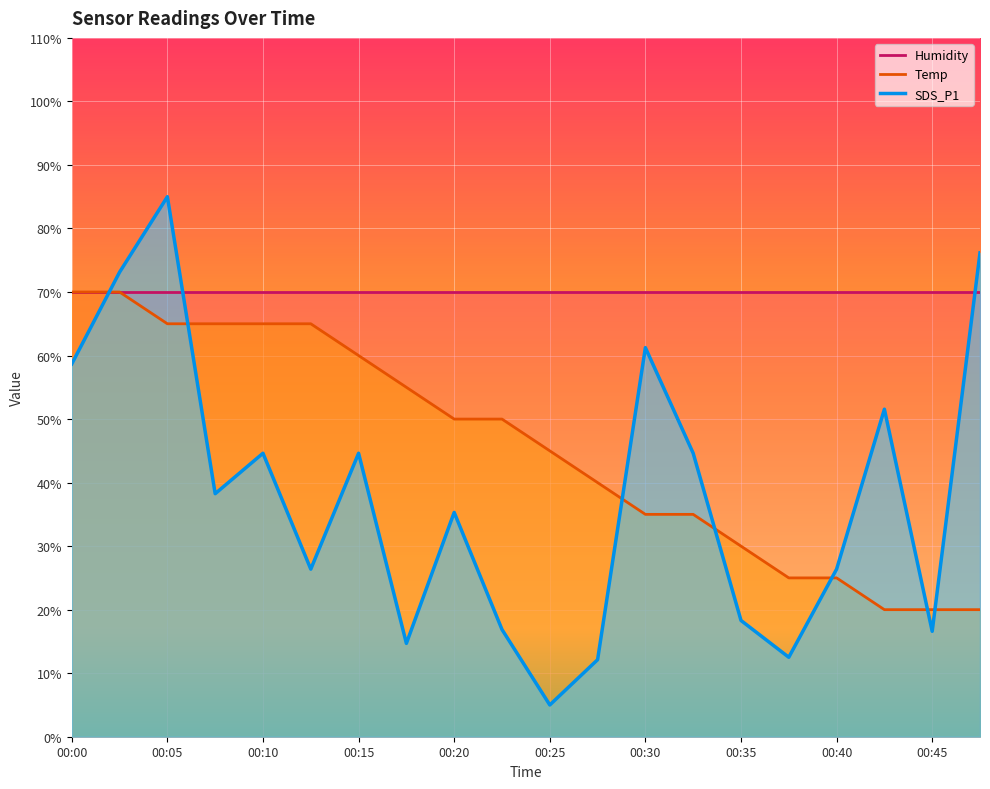

The value of Temp at 00:30 is 46.0. True or false?

False